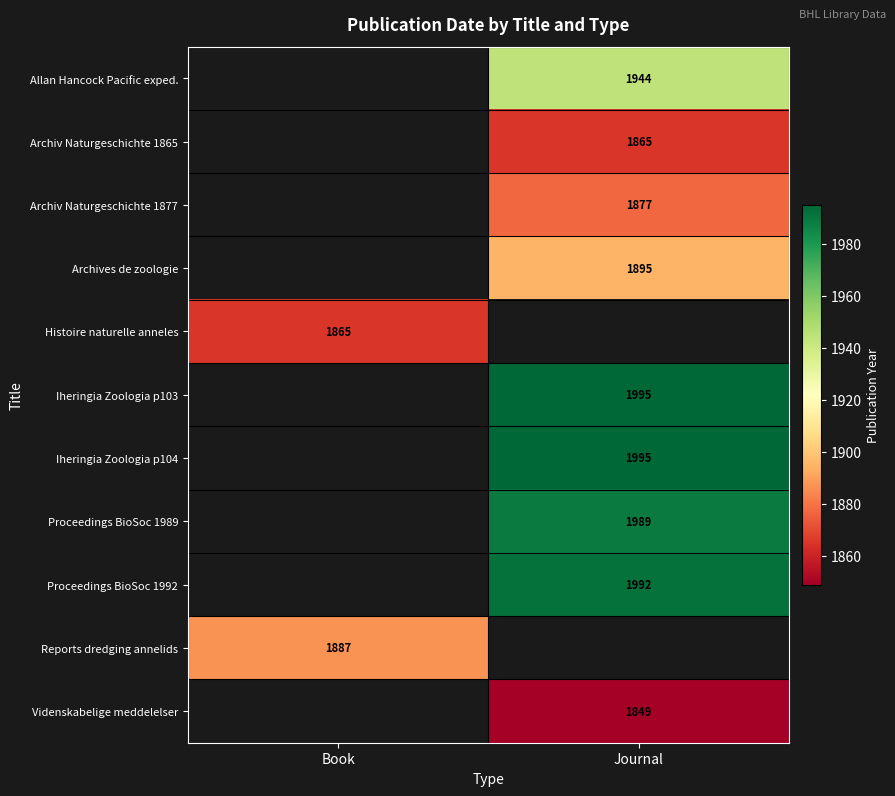

Is the value of Archiv Naturgeschichte 1877 at Journal greater than the value of Proceedings BioSoc 1989 at Journal?

No